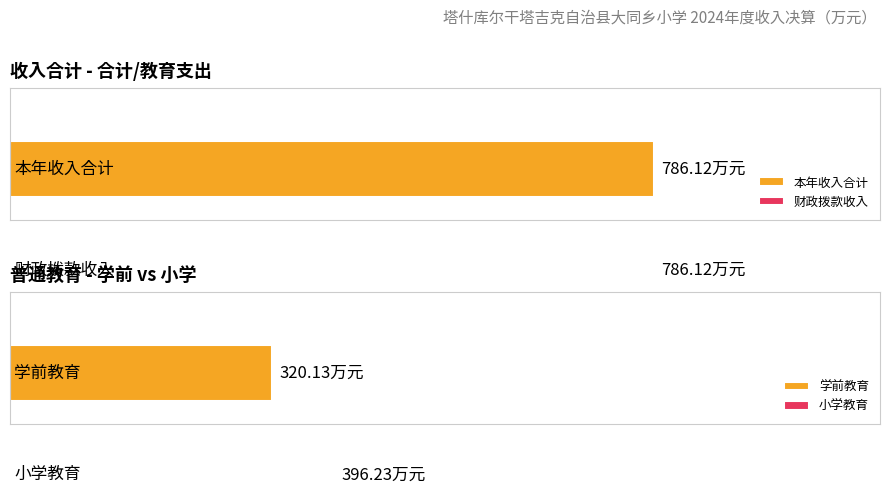

Rank the series by their maximum value, from lowest to highest.

本年收入合计, 财政拨款收入